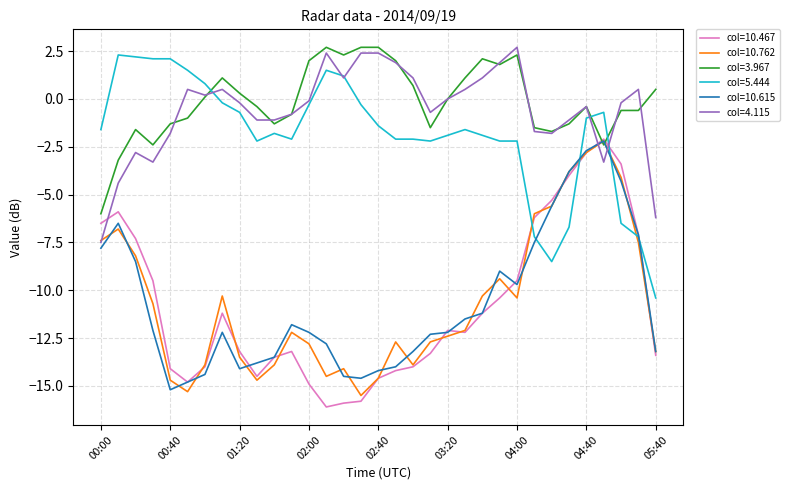

What is the maximum value for col=3.967?

2.7